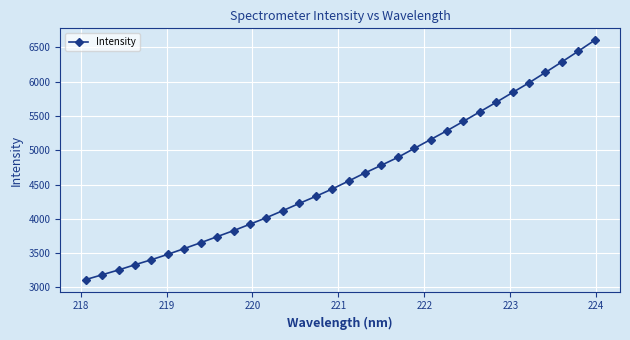

What is the greatest value displayed?

6604.2